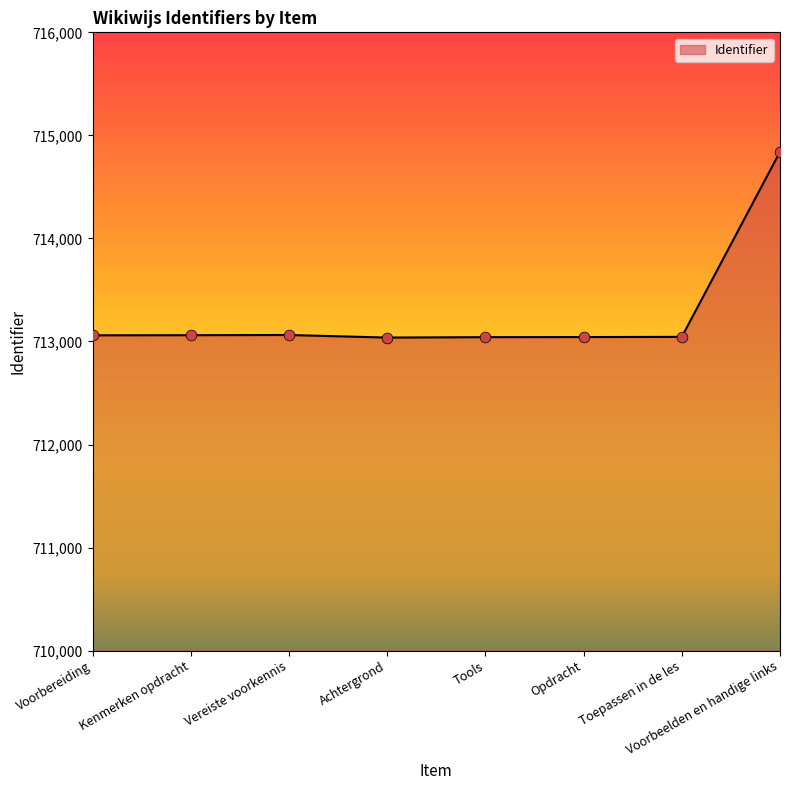

Approximately how many times larger is the value at Voorbereiding compared to Tools?

1.0